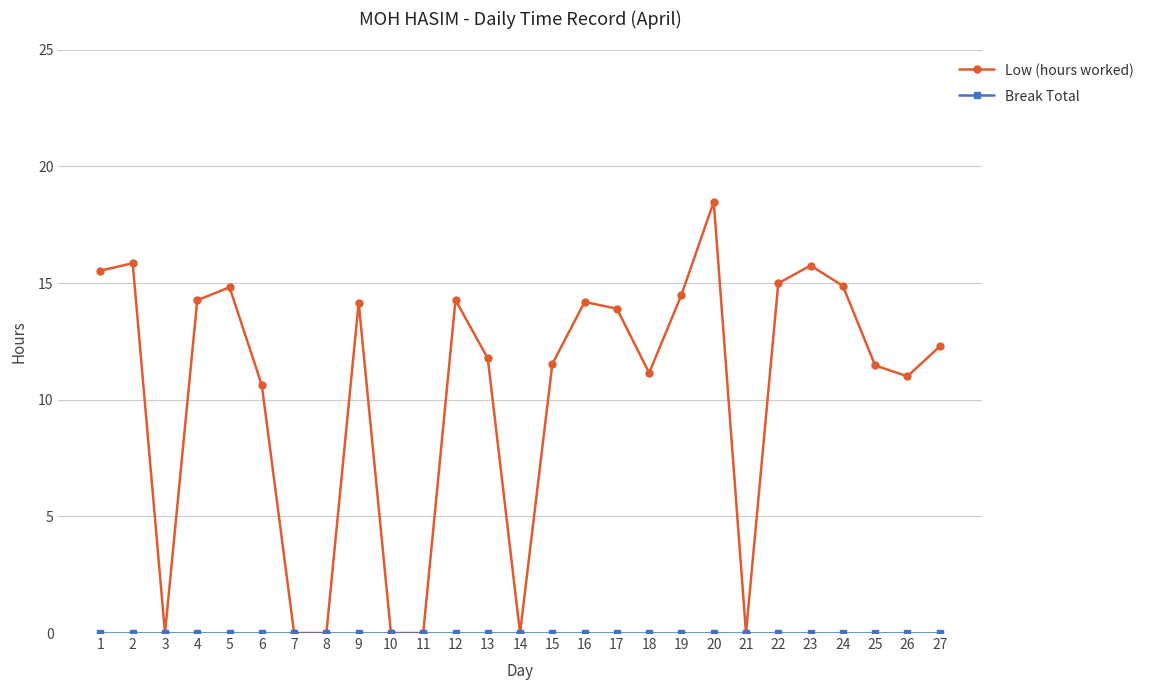

True or false: Low (hours worked) has more than 2 interior local peaks.

True